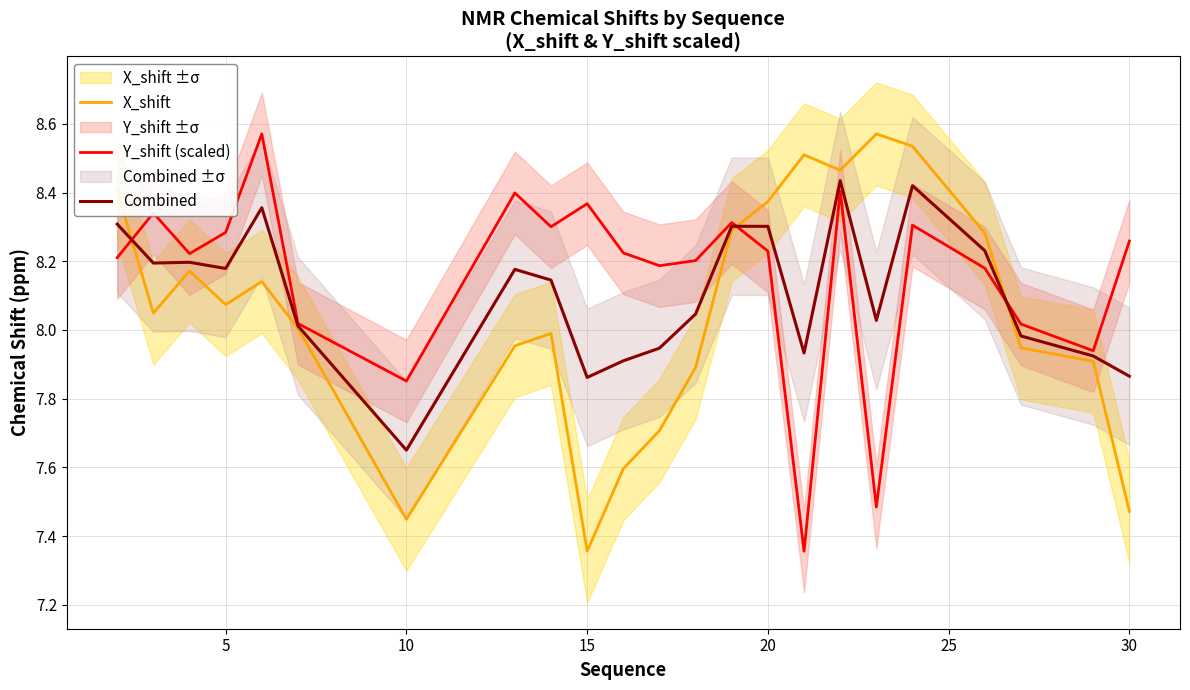

The Combined series shows 4.3 at 20. True or false?

False